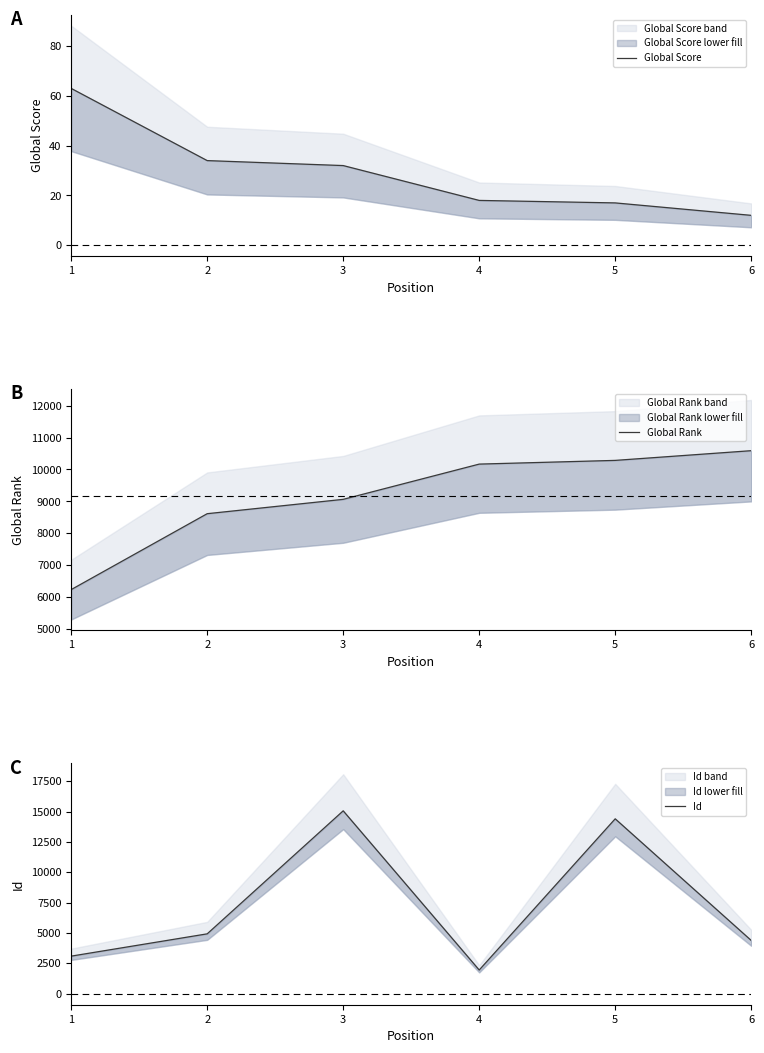

Which series has the largest range (max minus min)?

Id